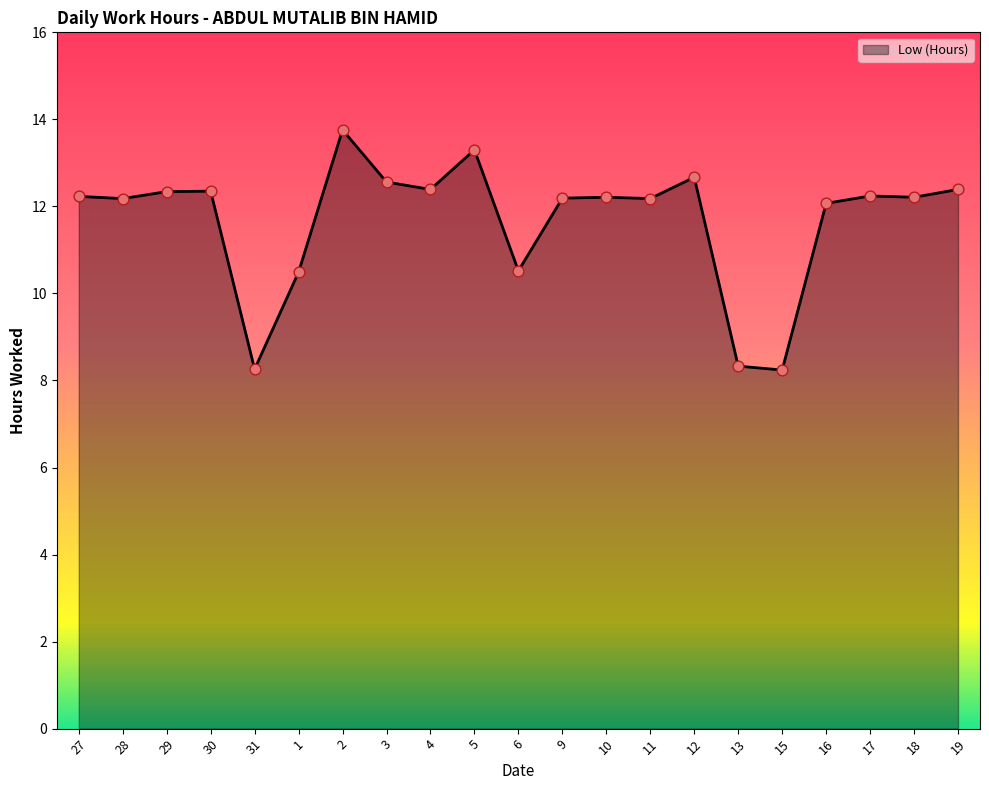

What is the change in value from 1 to 9?

+1.7